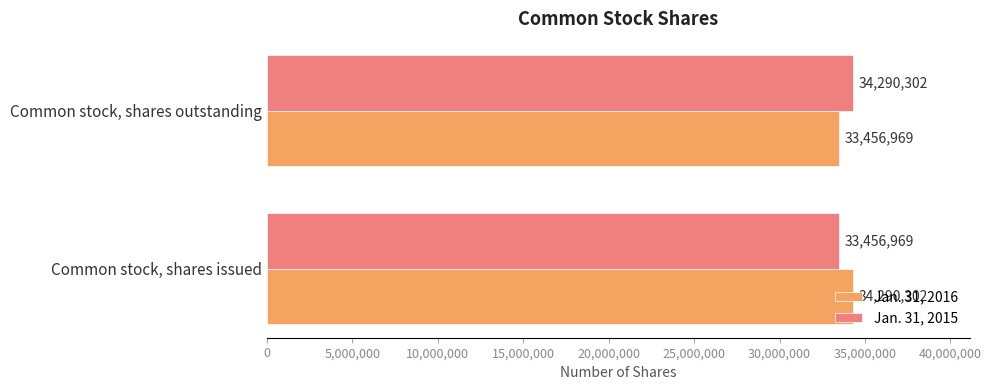

The Jan. 31, 2015 series shows 58834759 at Common stock, shares issued. True or false?

False